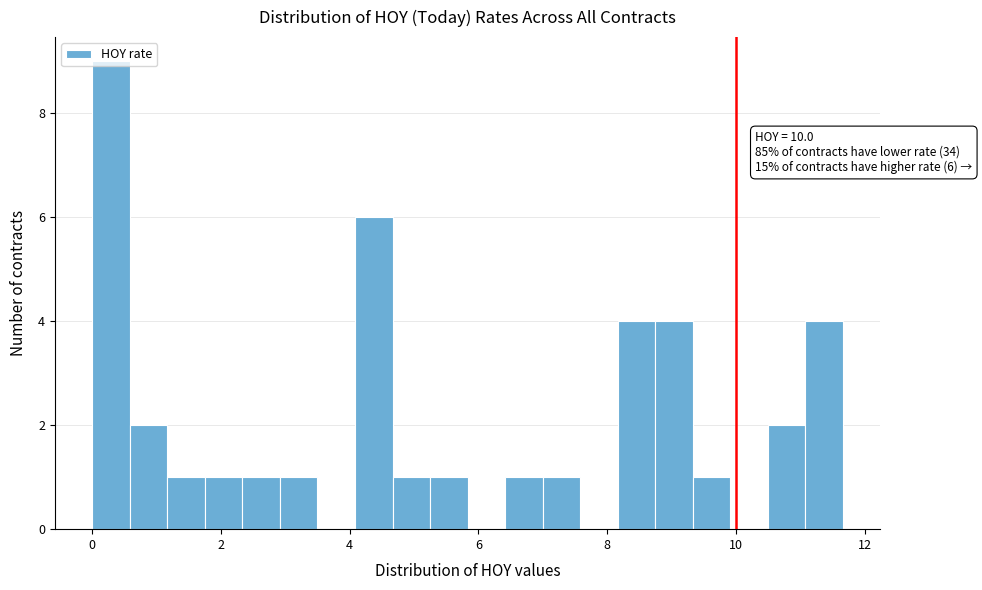

Read against the x-axis, roughly where is the centre of the tallest bar?

0.2